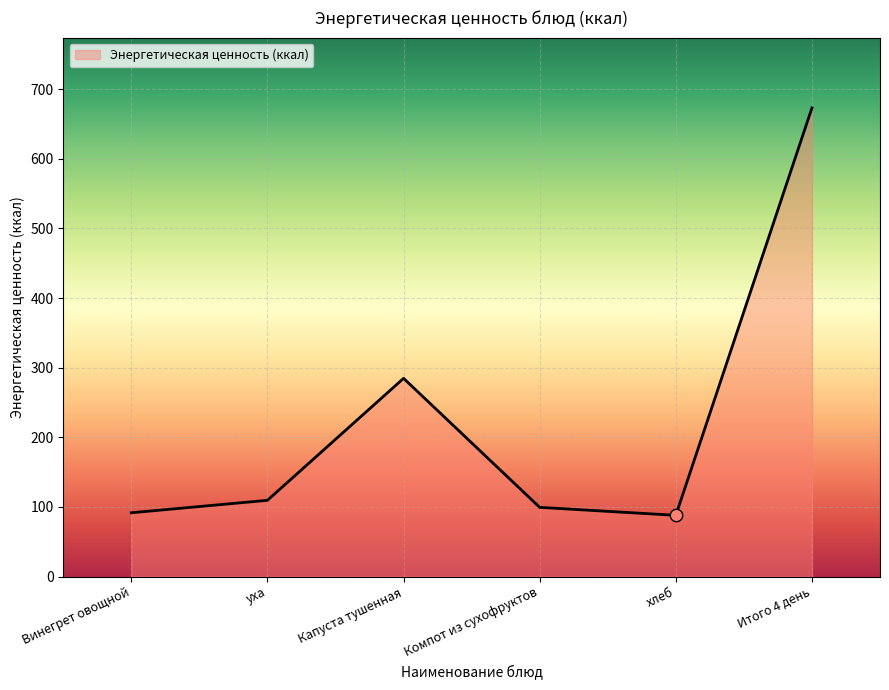

Which has a higher value, хлеб or Компот из сухофруктов?

Компот из сухофруктов